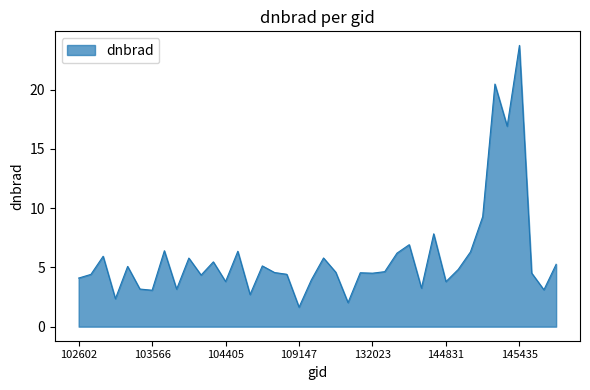

What is the minimum value shown in the chart?

1.6